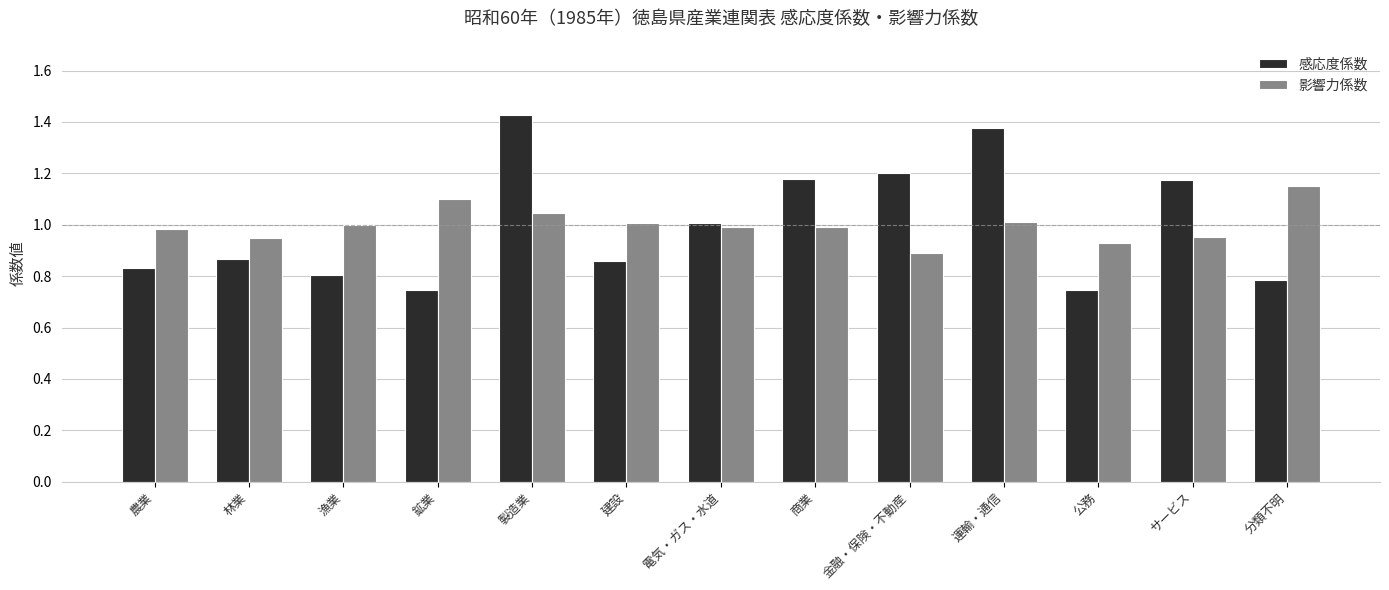

What is the total value across all series at 製造業?

2.5